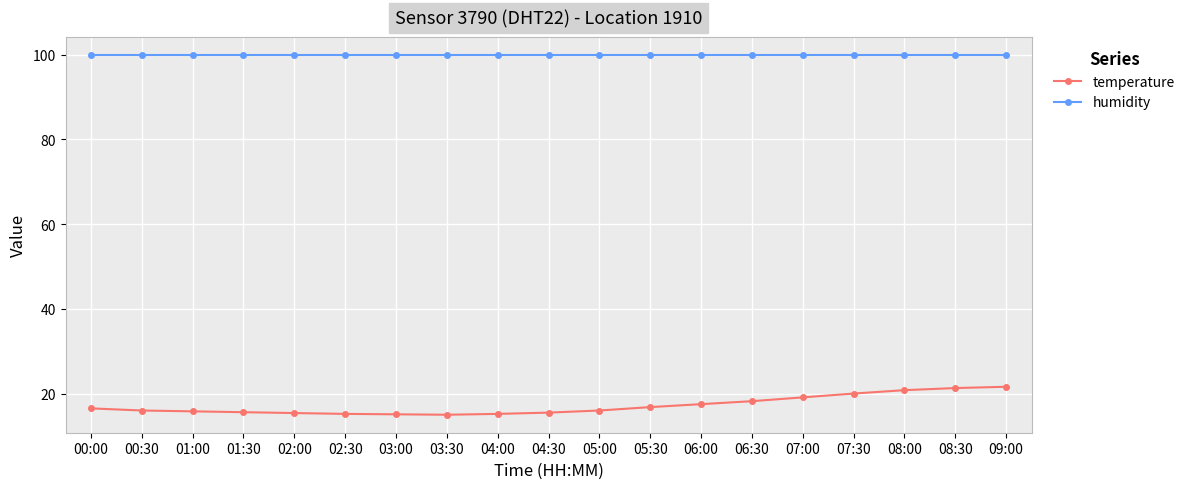

What is the total value across all series at 08:00?

120.7